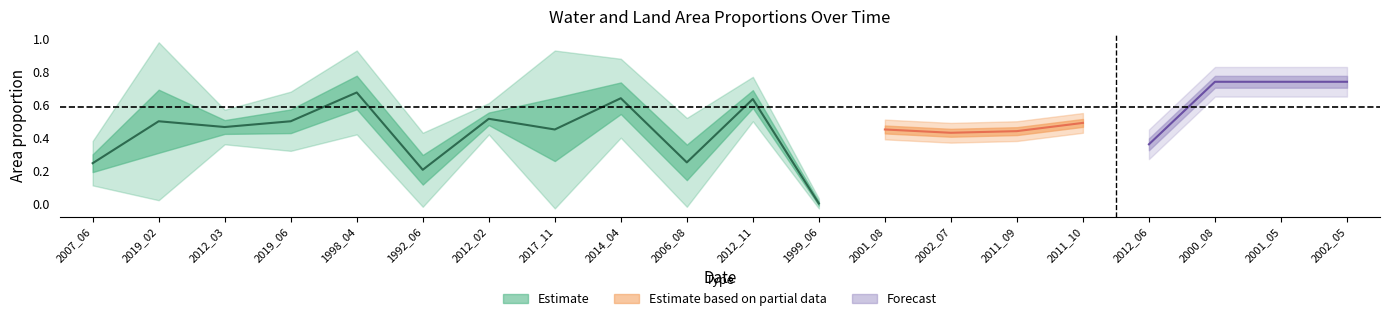

The waterArea series shows 0.2 at 2002_07. True or false?

False